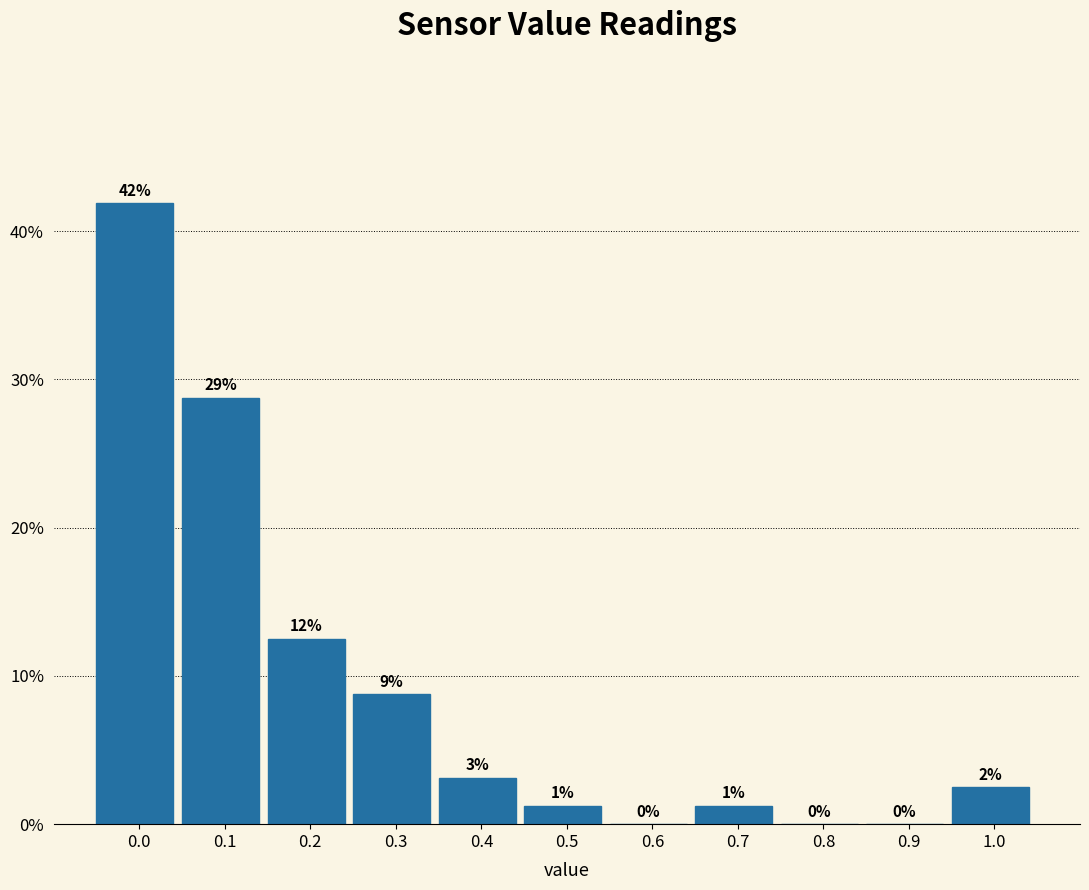

Are the bars horizontal?

No